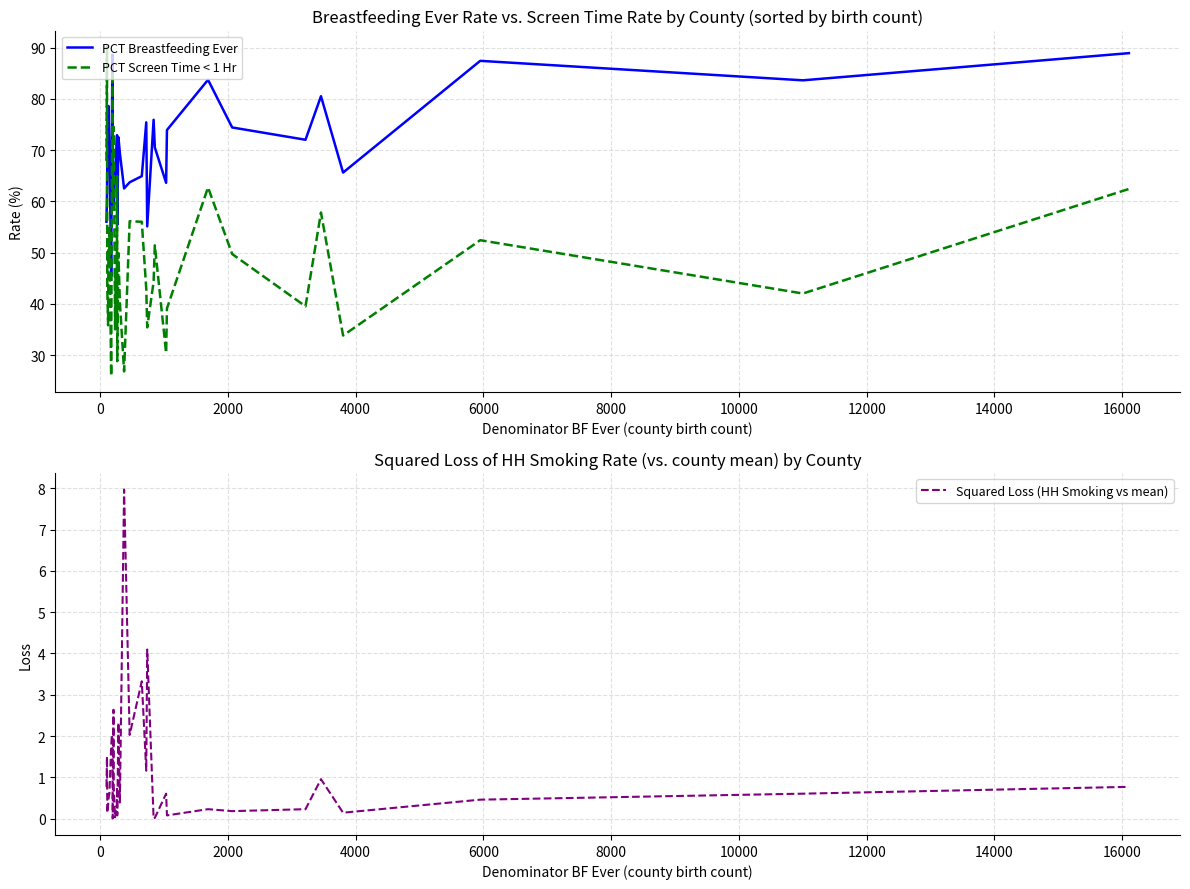

After their last crossing, which series has the higher values: PCT Screen Time < 1 Hr or PCT Breastfeeding Ever?

PCT Breastfeeding Ever